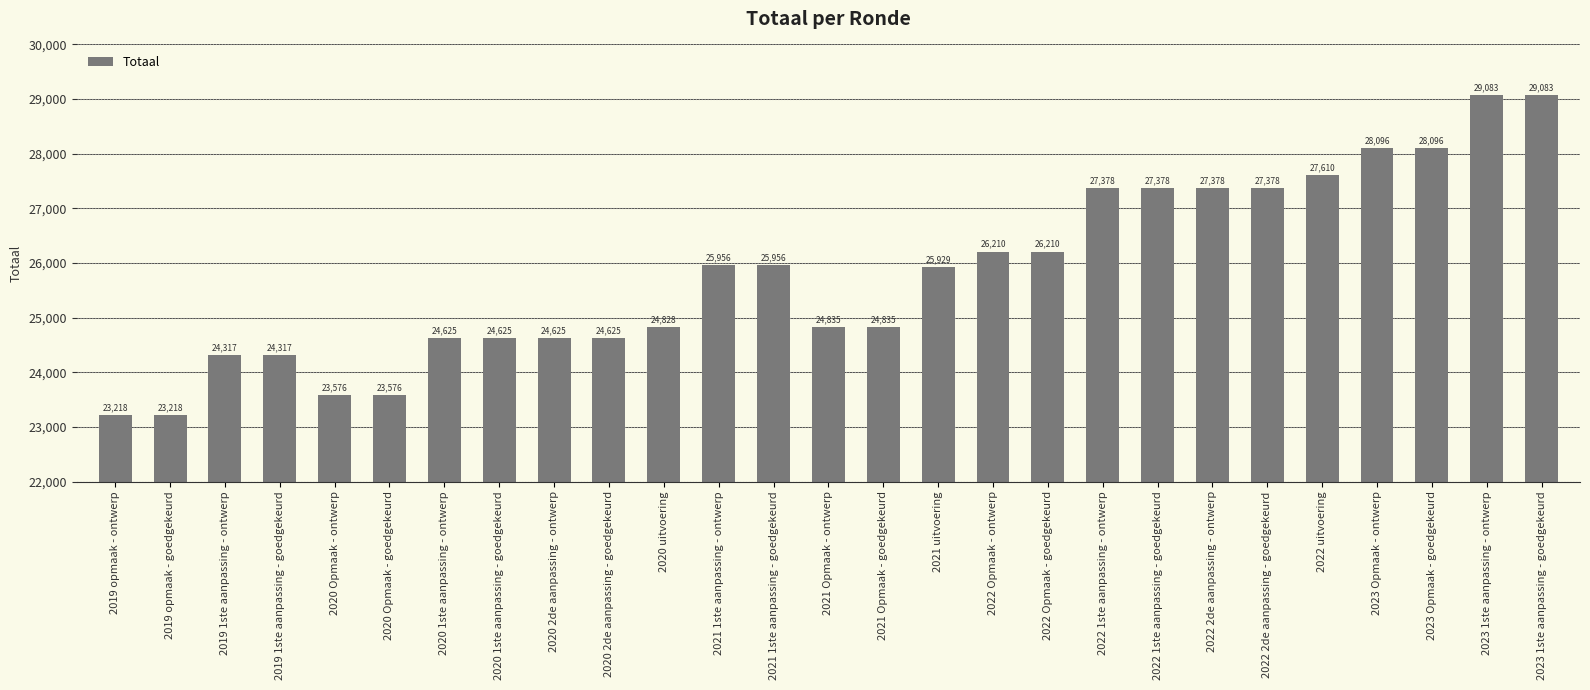

Approximately how many times larger is the value at 2020 1ste aanpassing - ontwerp compared to 2019 1ste aanpassing - ontwerp?

1.0